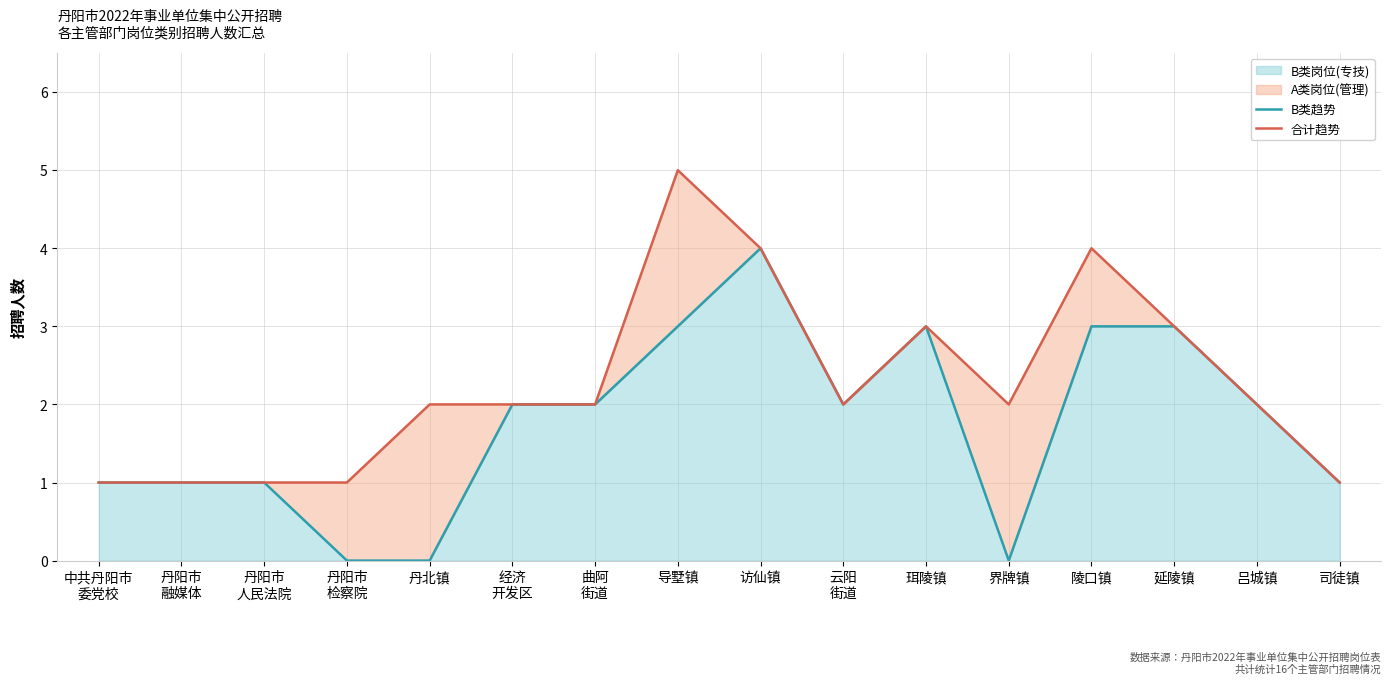

Which series changed the most between 延陵镇 and 吕城镇?

B类趋势